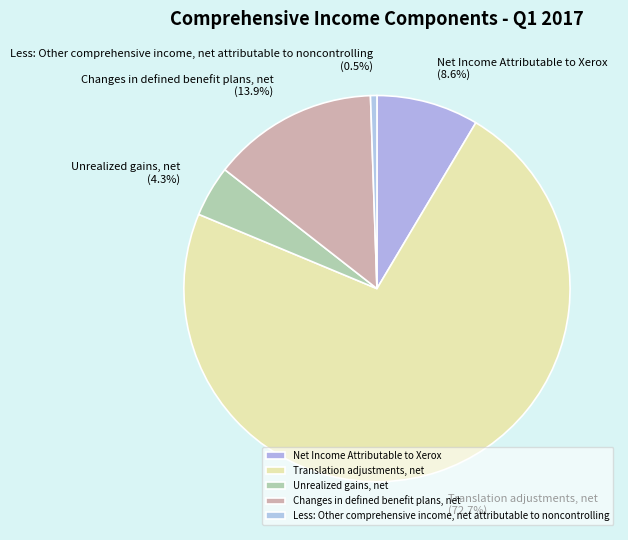

What is the largest slice in the pie chart?

Translation adjustments, net